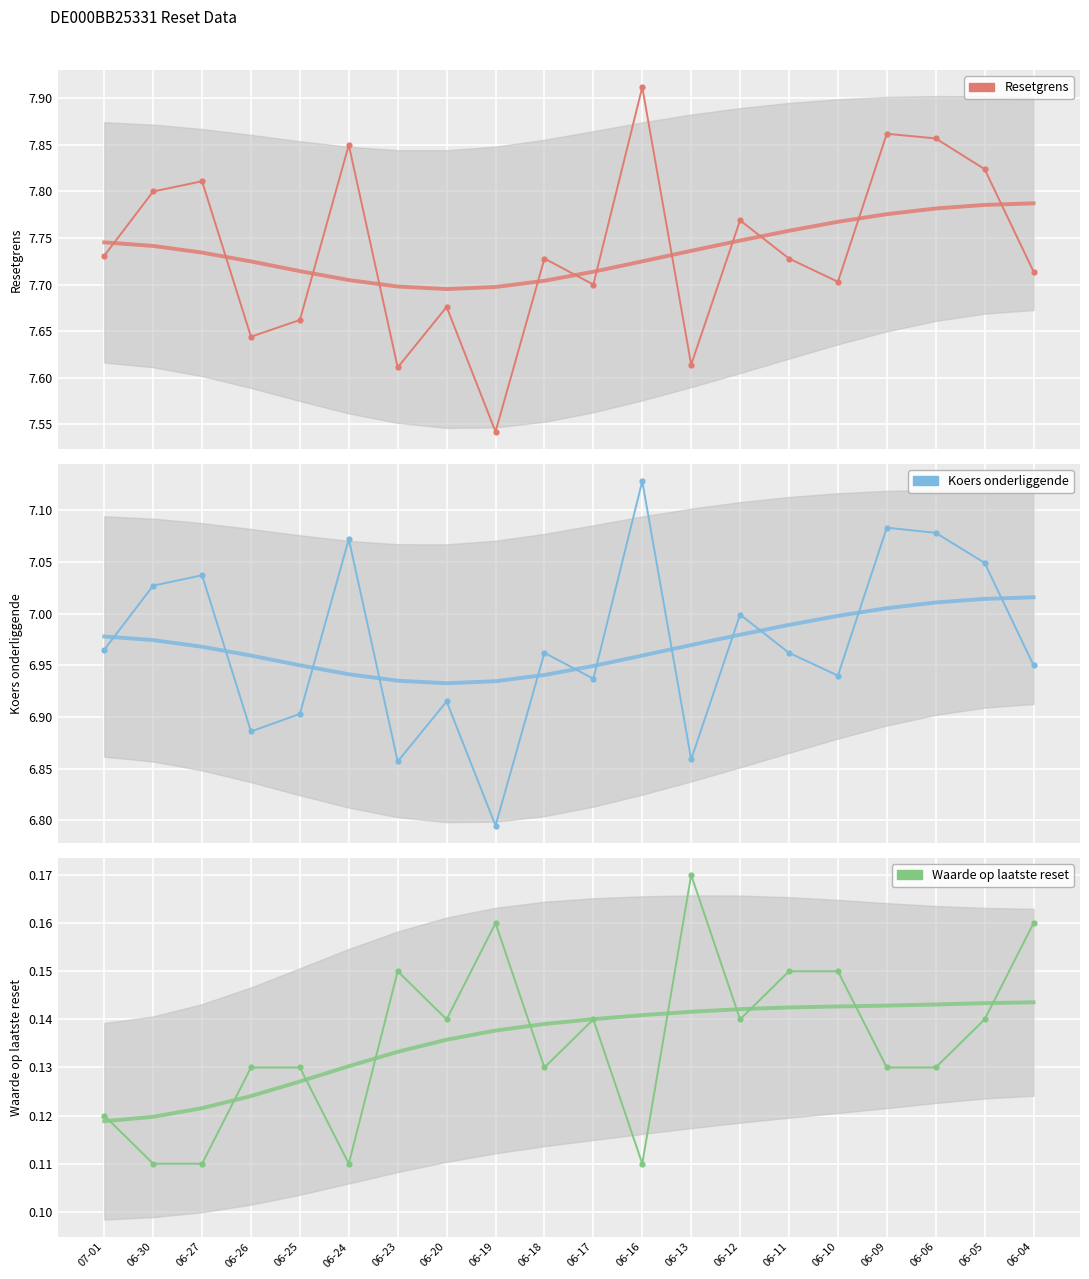

What is the approximate value of Waarde op laatste reset at 06-24?

0.1